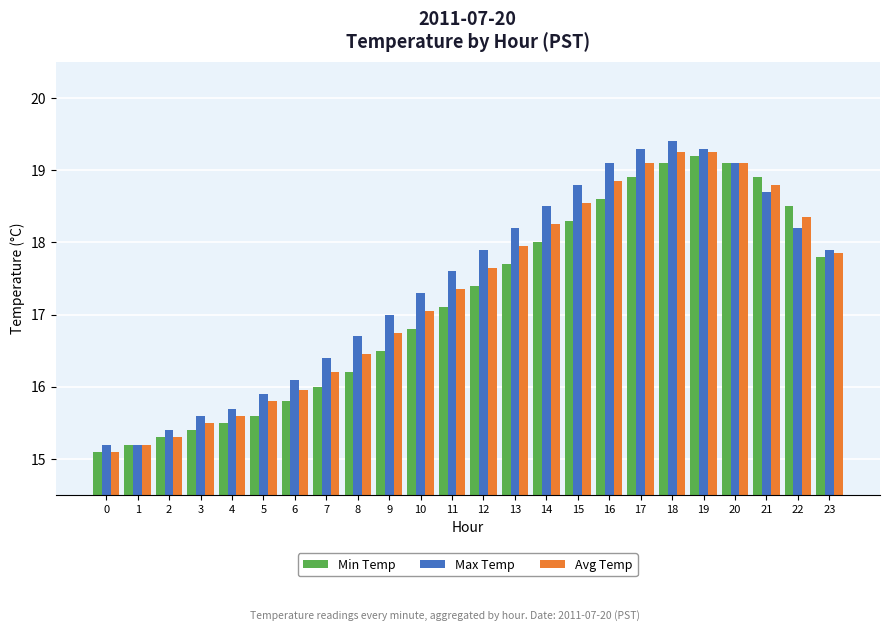

List the series in order of their peak value, highest first.

Max Temp, Avg Temp, Min Temp